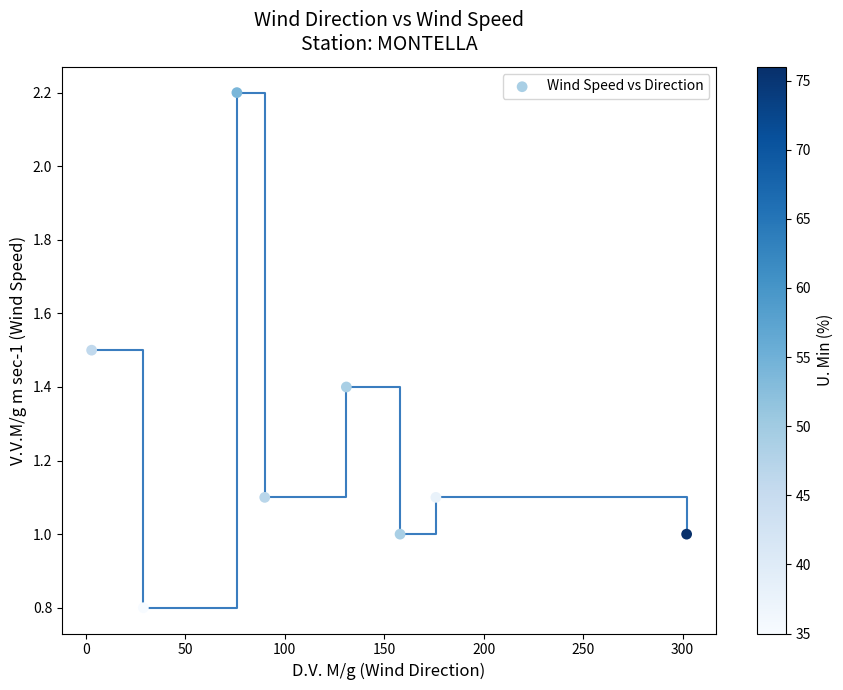

What is the range of X values (max minus min)?

299.0